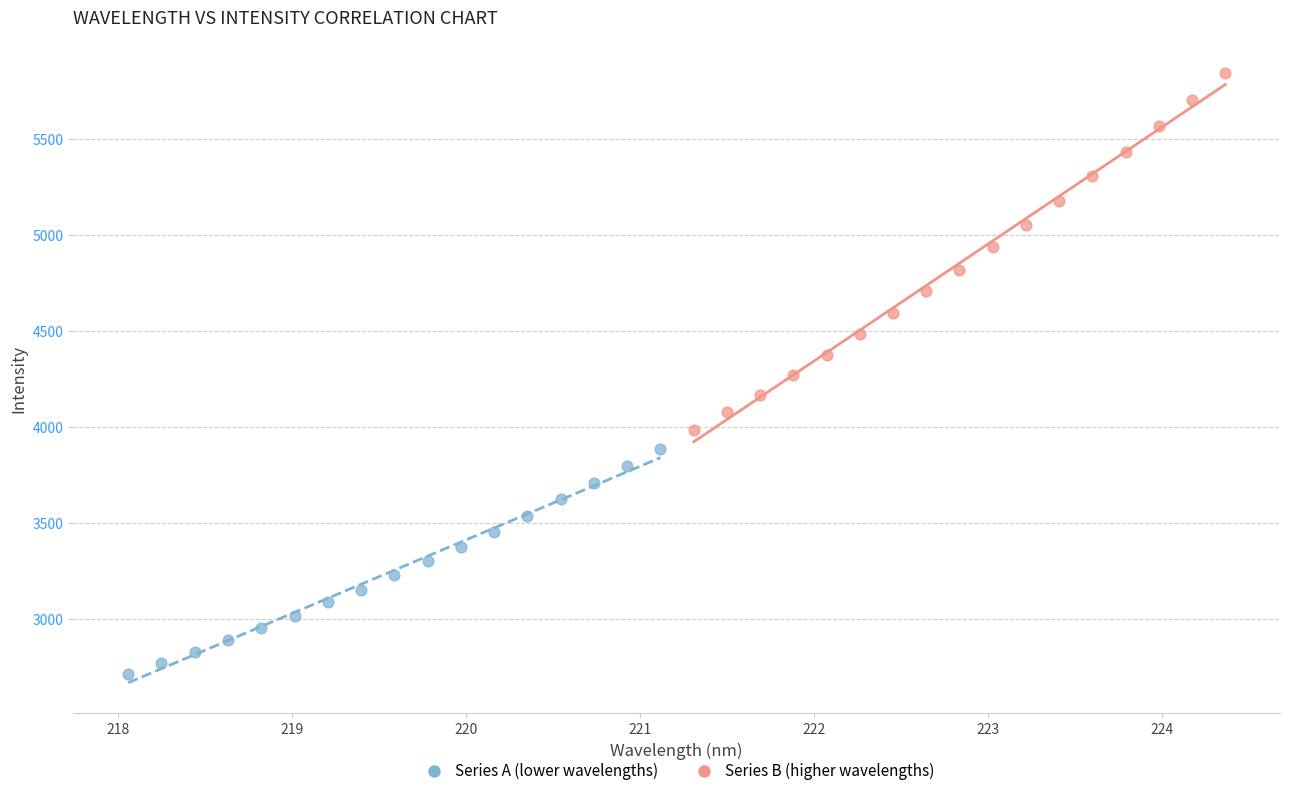

Which series reaches the minimum Y coordinate?

Series A (lower wavelengths)